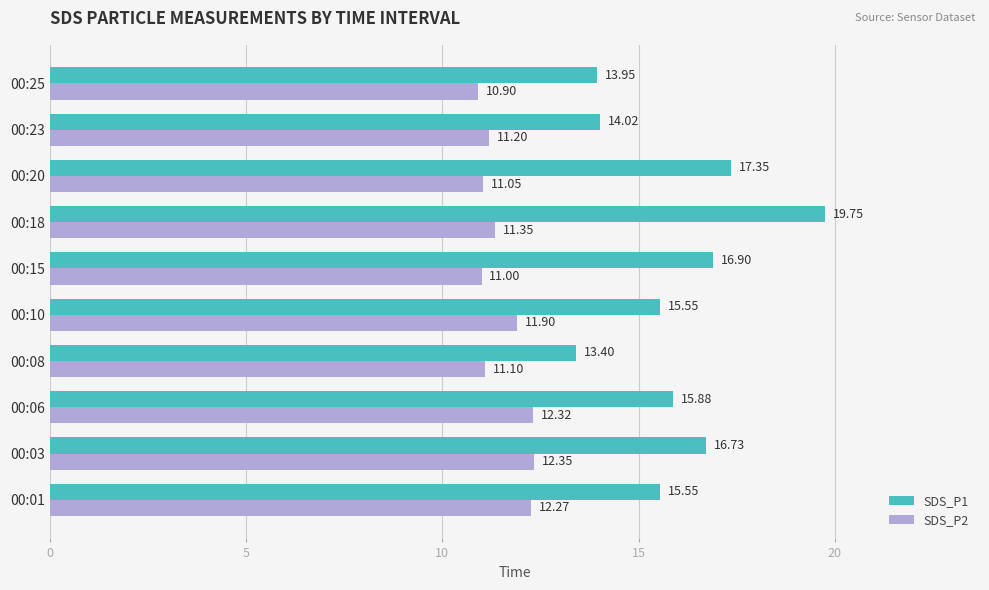

What is the average value of the SDS_P1 series?

15.9